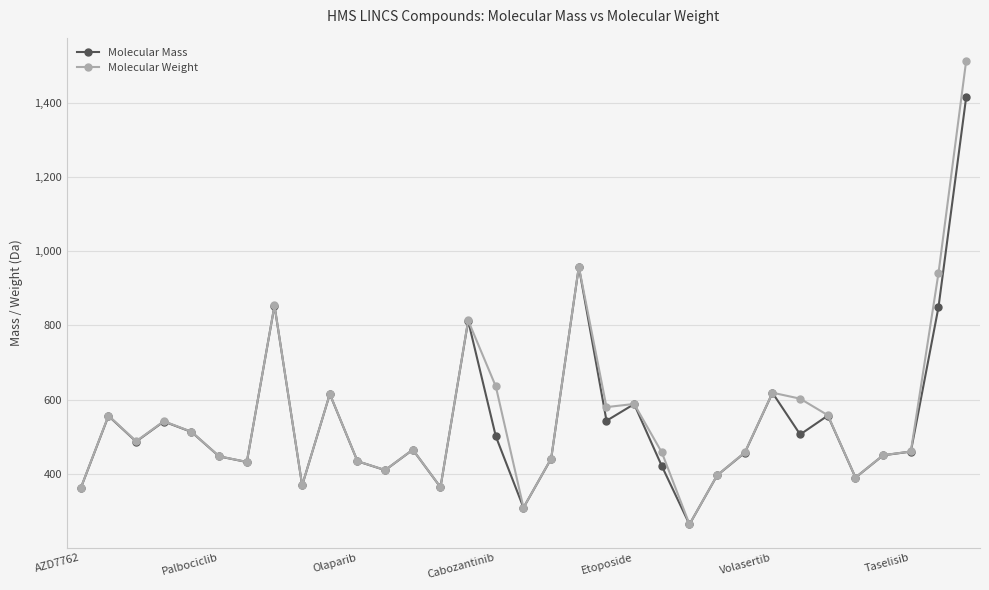

At how many categories does at least one series exceed 876?

3